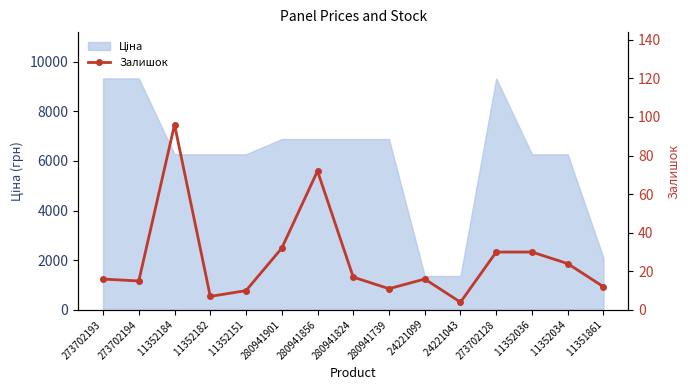

Reading left to right, extract all data points from this chart.

16	15	96	7	10	32	72	17	11	16	4	30	30	24	12